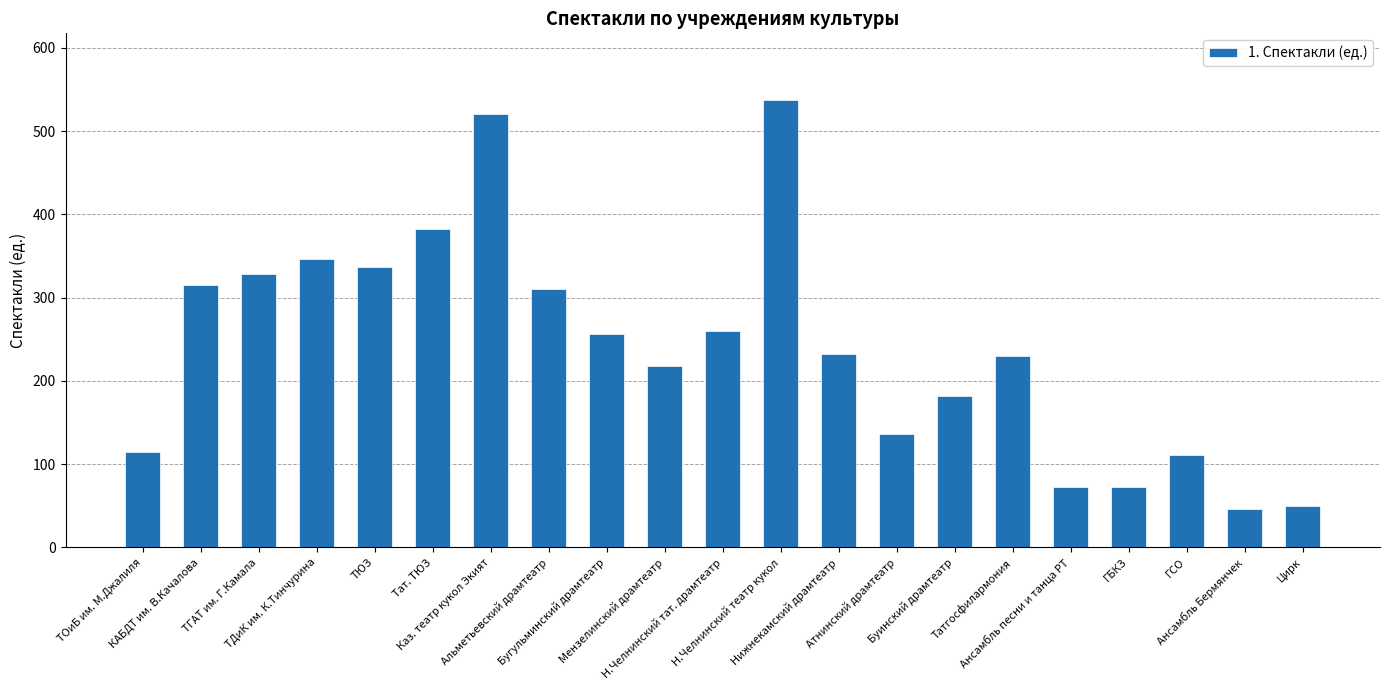

What is the value of the 8th bar from the left?

310